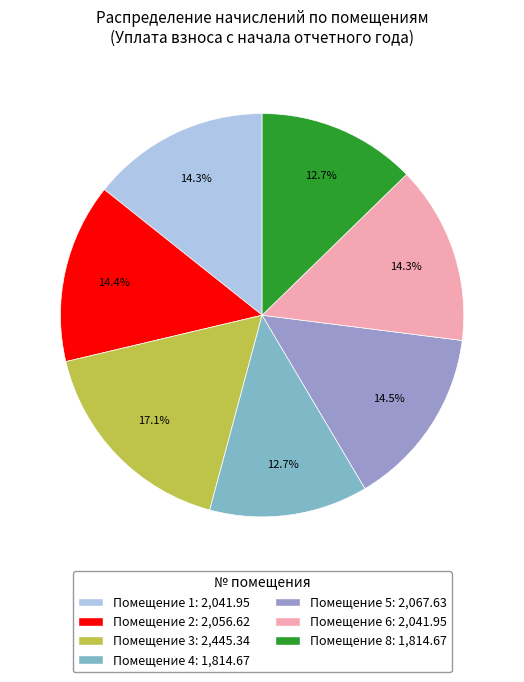

Which category has the biggest portion of the pie?

Помещение 3: 2,445.34